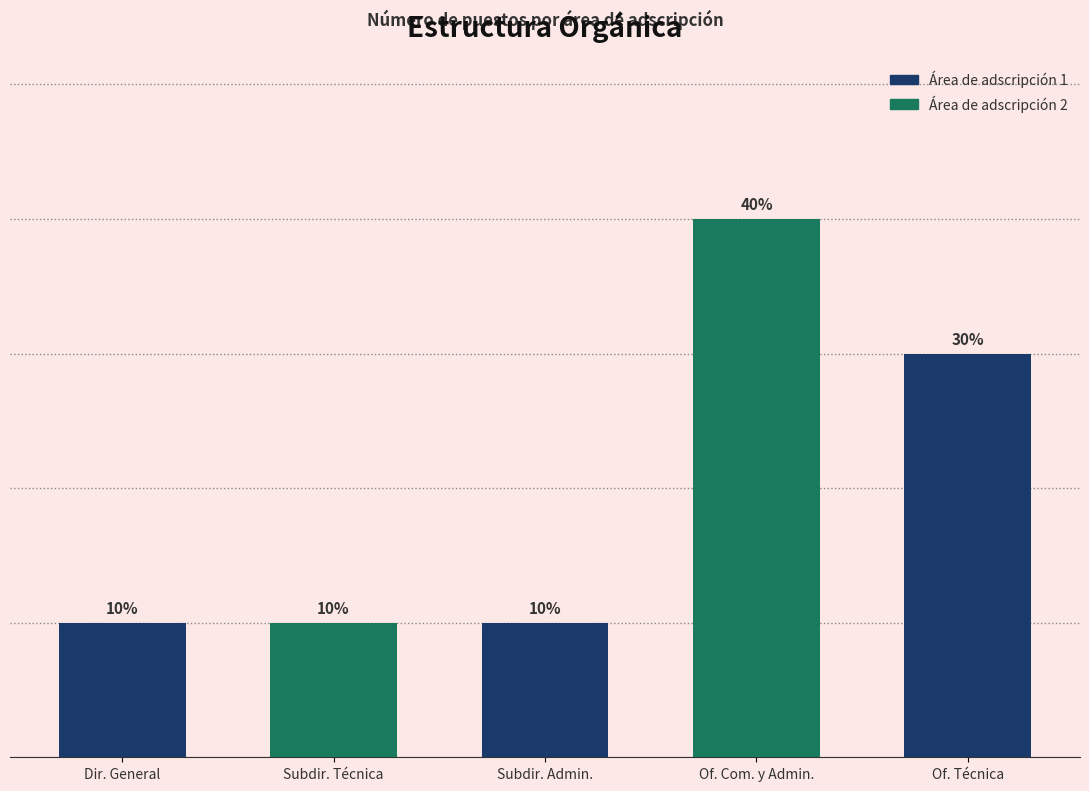

At which label is the value closest to 2?

Dir. General